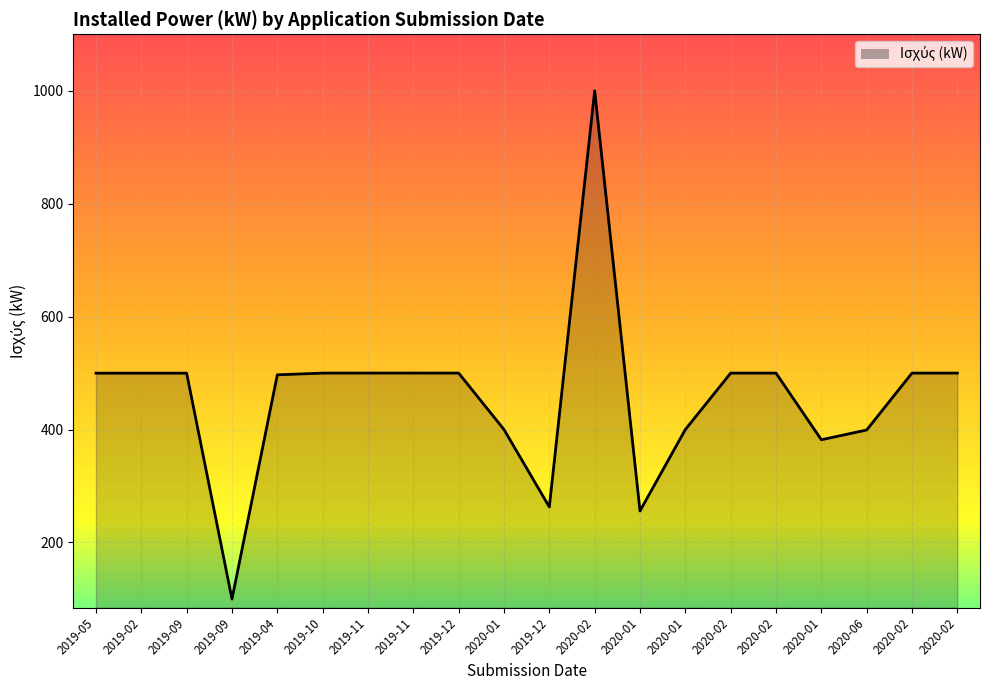

Reading left to right, list all the values displayed in this chart.

2019-05=499.8	2019-02=499.9	2019-09=499.8	2019-09=99.8	2019-04=496.9	2019-10=499.9	2019-11=500.0	2019-11=500.0	2019-12=499.9	2020-01=400.0	2019-12=262.9	2020-02=999.9	2020-01=255.8	2020-01=400.0	2020-02=499.9	2020-02=499.9	2020-01=381.9	2020-06=399.2	2020-02=499.9	2020-02=499.9